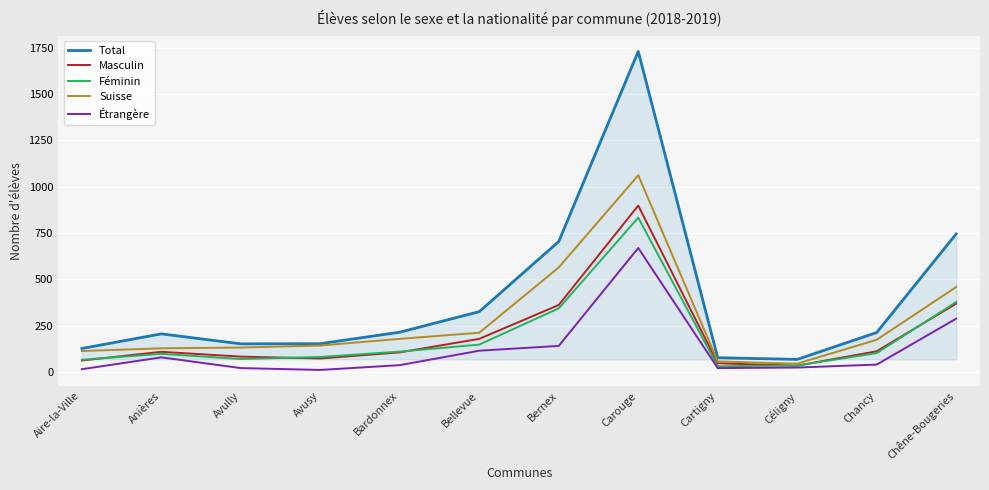

What is the sum of the Étrangère values at Bardonnex and Chancy?

75